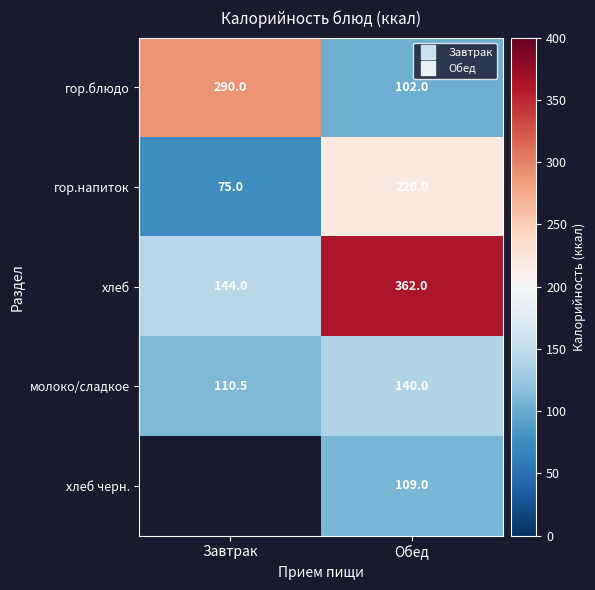

The value of хлеб at Обед is 362.0. True or false?

True